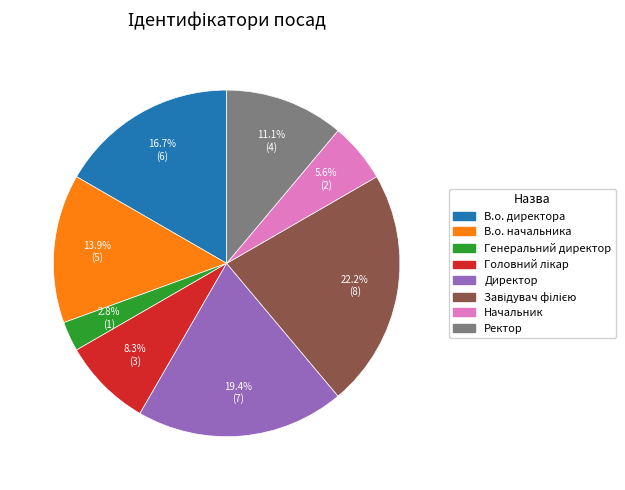

Count the number of slices in the pie.

8